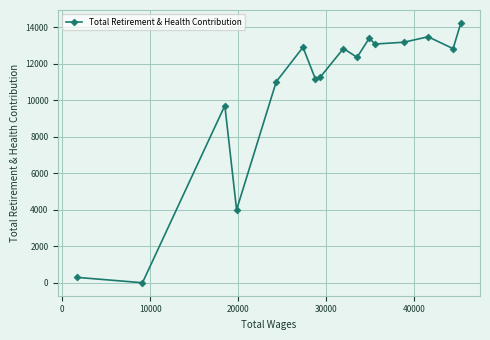

What is the difference between the maximum and second lowest values?

13952